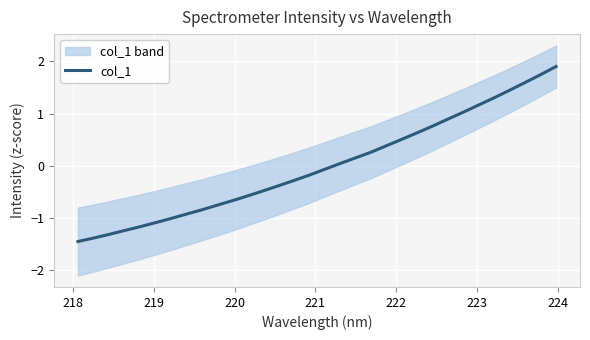

What is the smallest value displayed?

-1.5